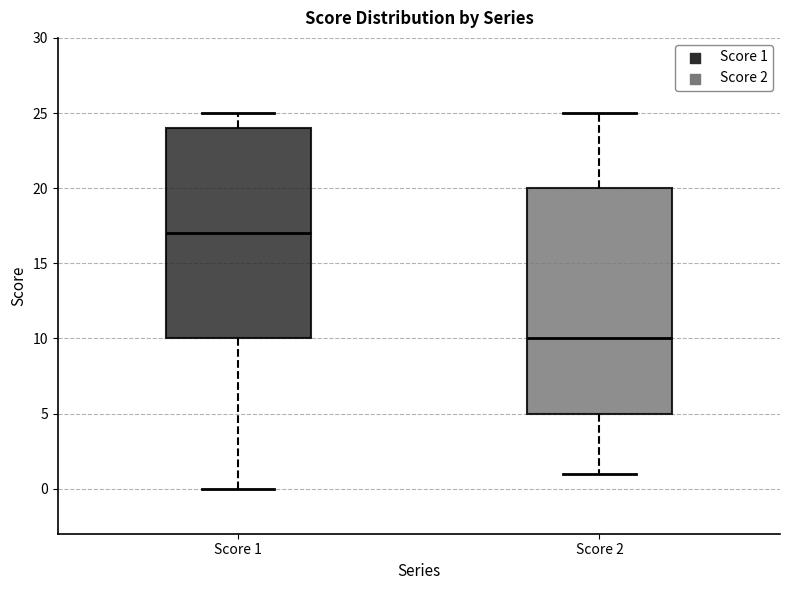

Where is the lower edge of the box for Score 1 on the y-axis? The values are not printed on the chart, so give them approximately, as read against the axis.

10